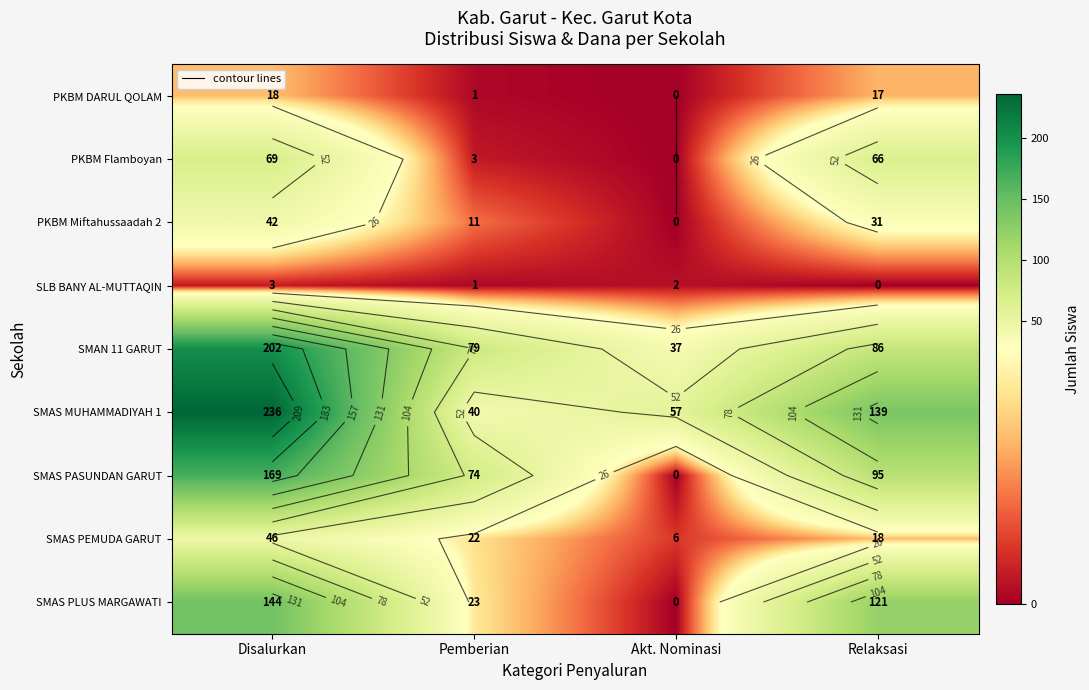

Where does the SMAS PLUS MARGAWATI series first go above 121?

Disalurkan